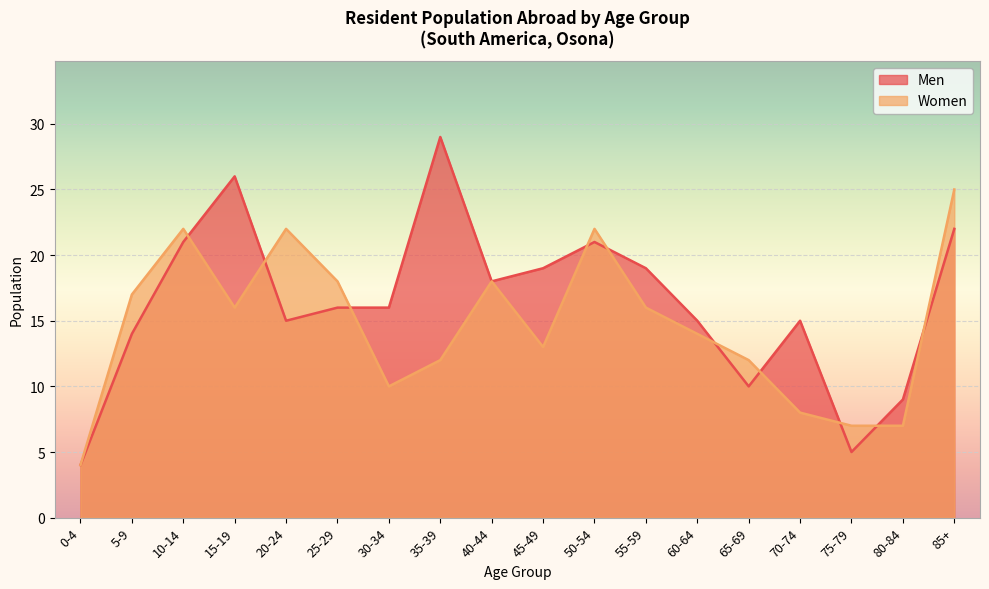

What is the greatest value displayed?

29